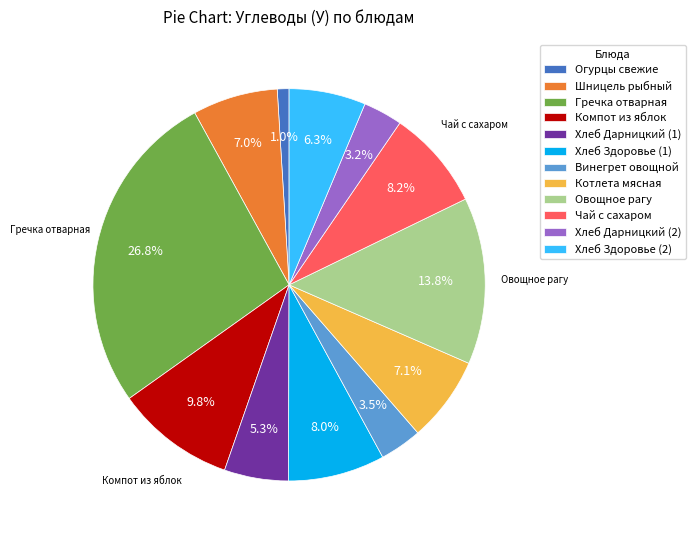

The Овощное рагу slice represents 28% of the pie. True or false?

False